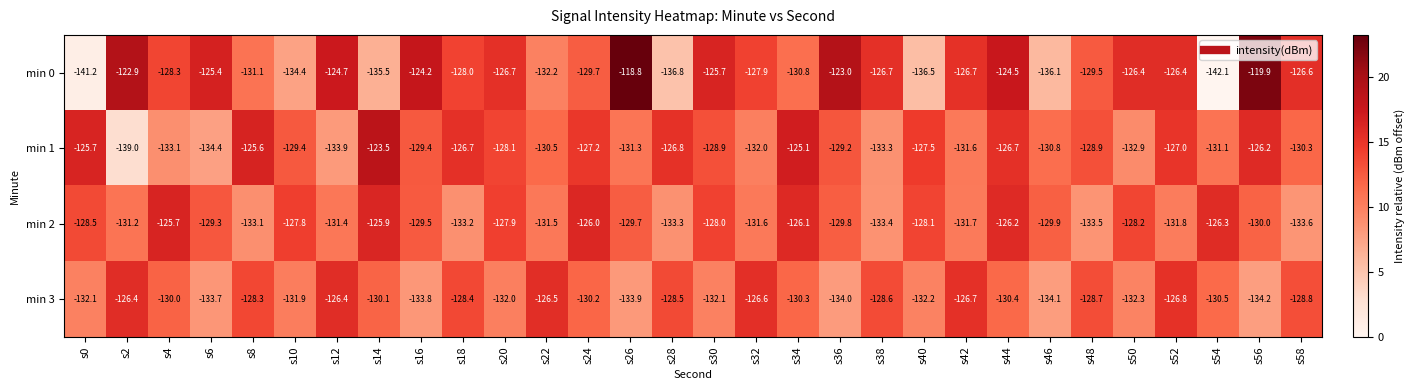

Read the min 3 value at s36.

-134.0